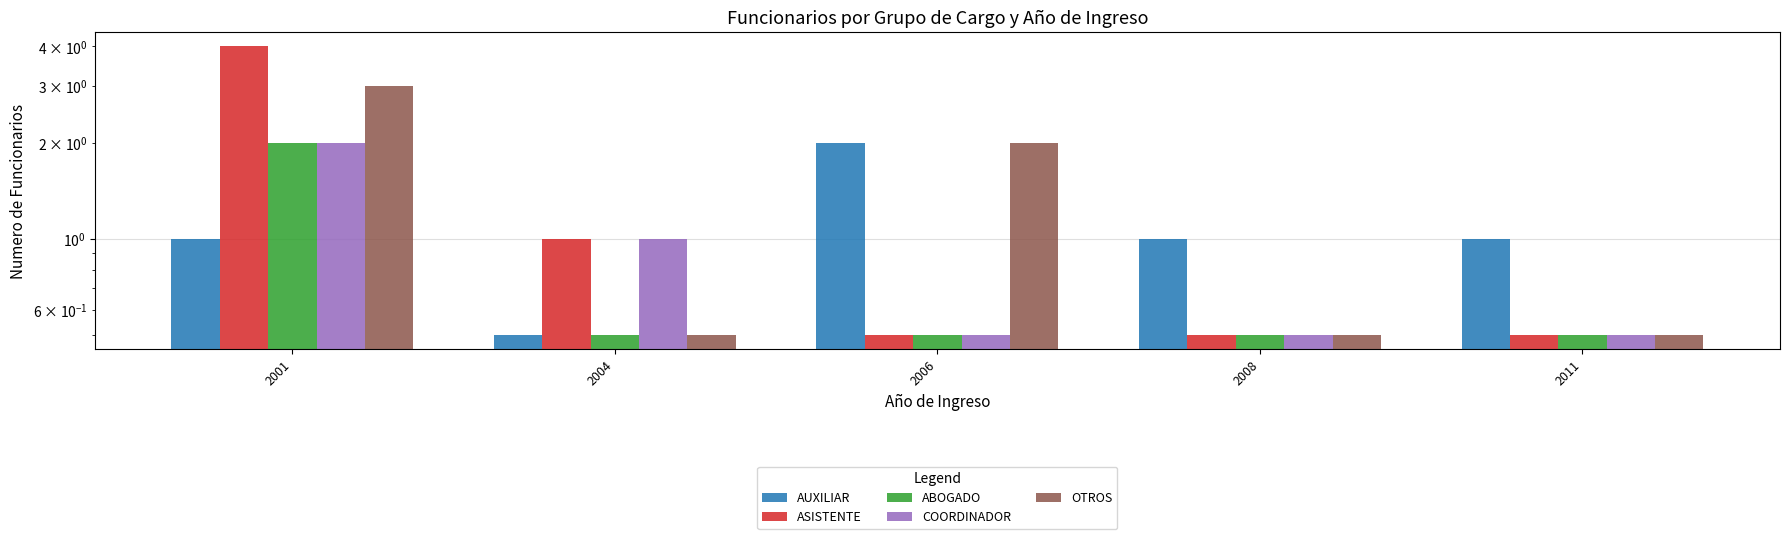

At which category is the sum across all series the highest?

2001